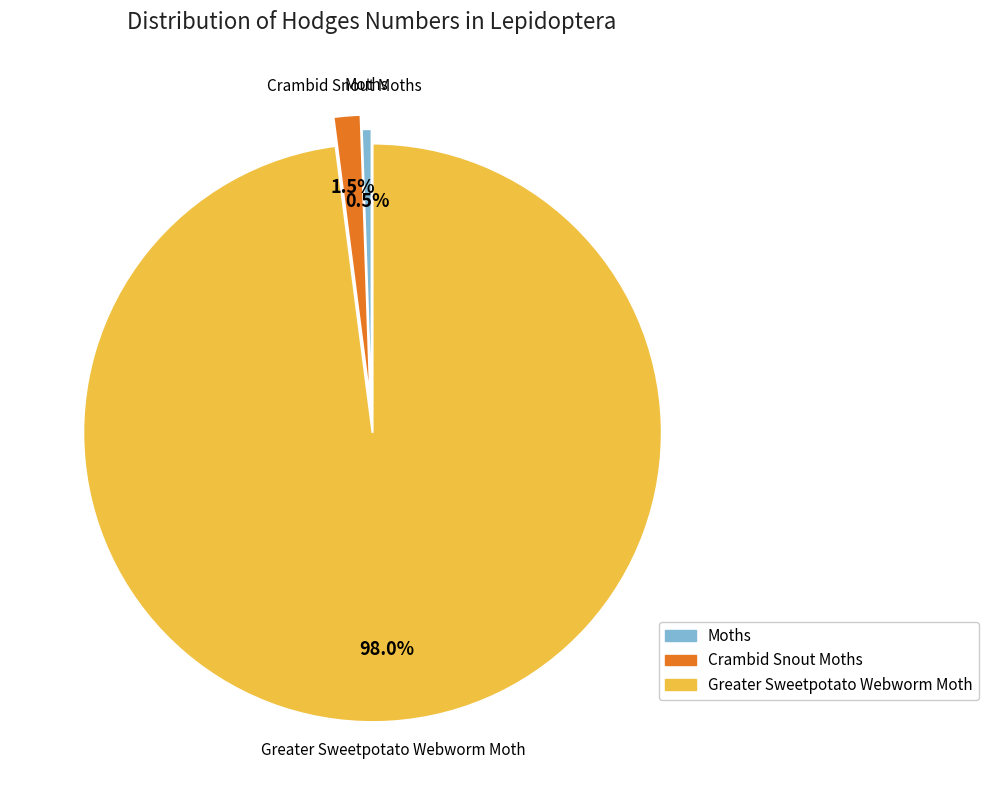

To the nearest percent, what is the combined percentage of Crambid Snout Moths and Moths?

2%